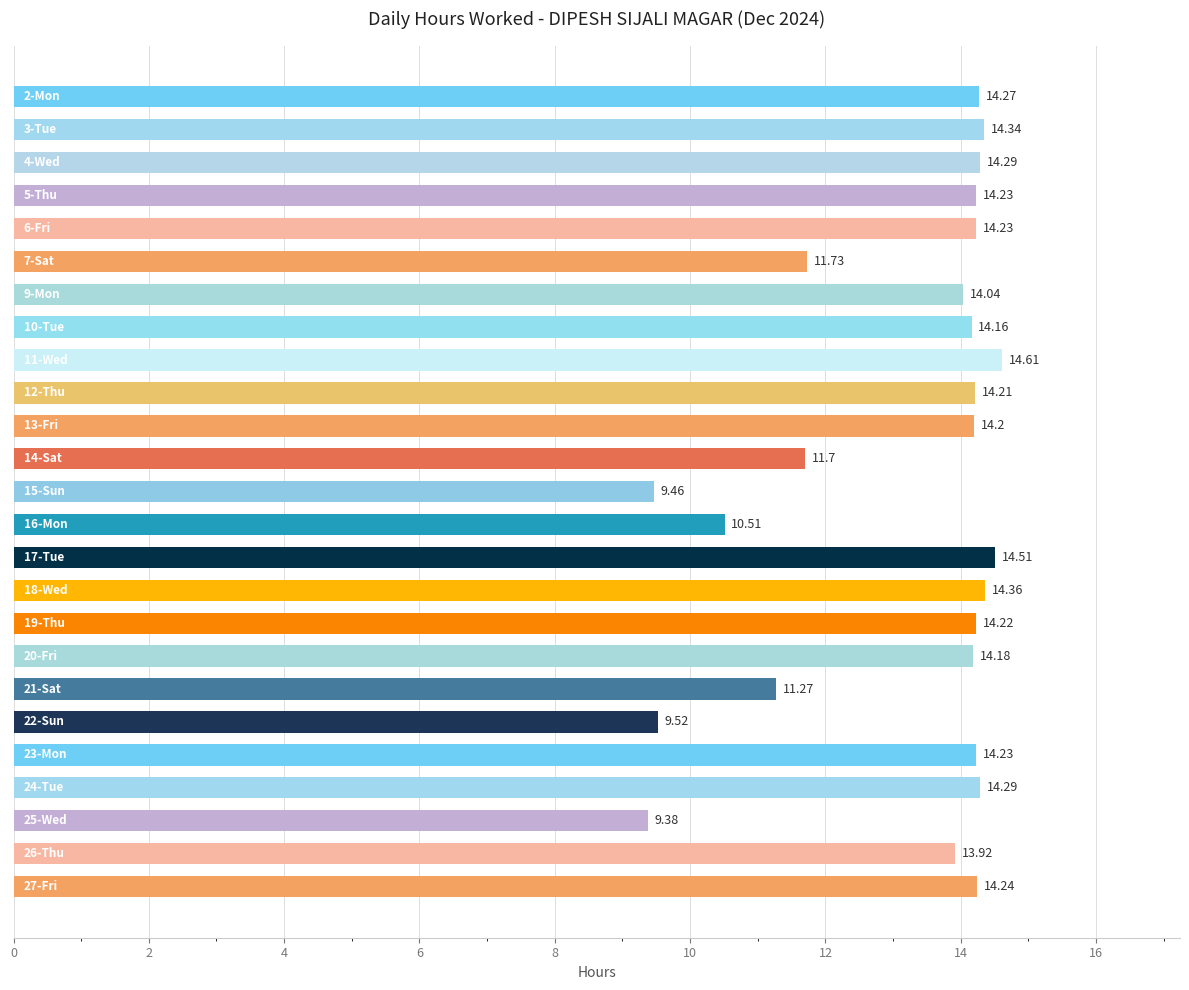

What is the difference between the second highest and minimum values?

5.1